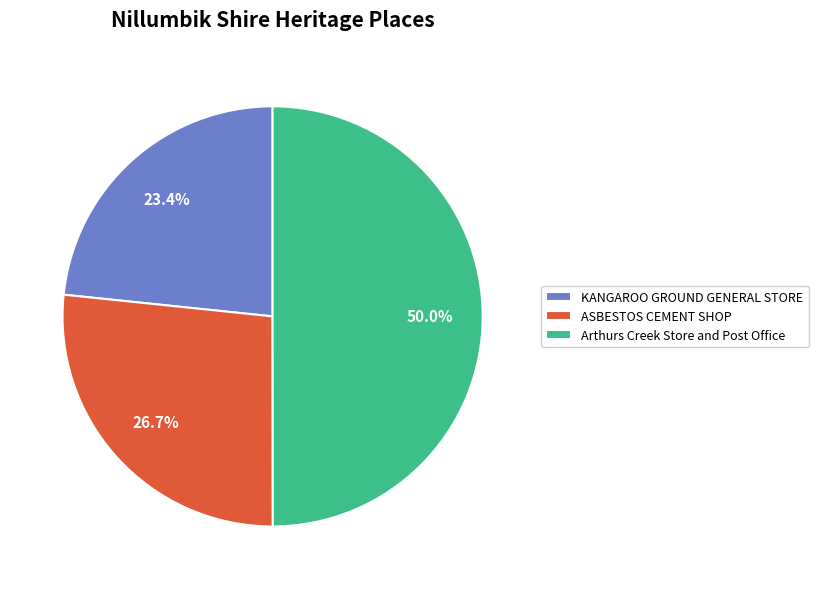

What is the largest slice in the pie chart?

Arthurs Creek Store and Post Office